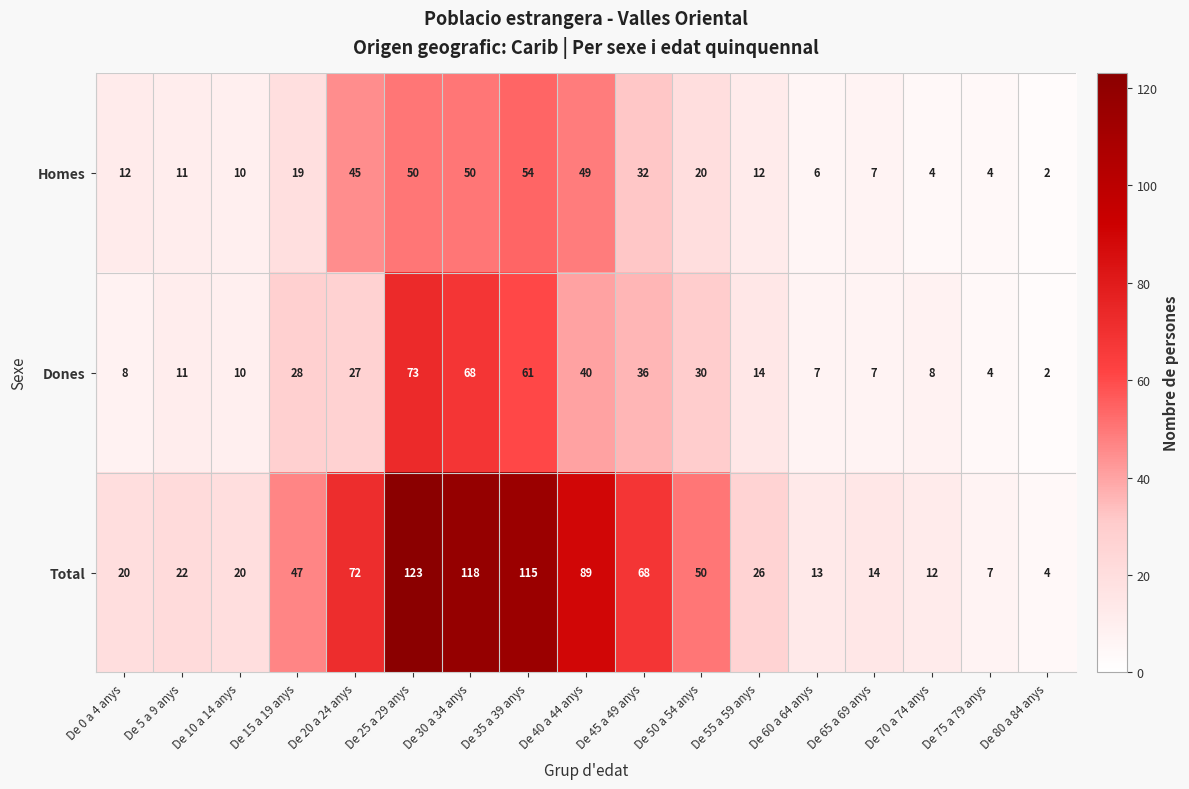

Which category has the lowest value across all series?

De 80 a 84 anys